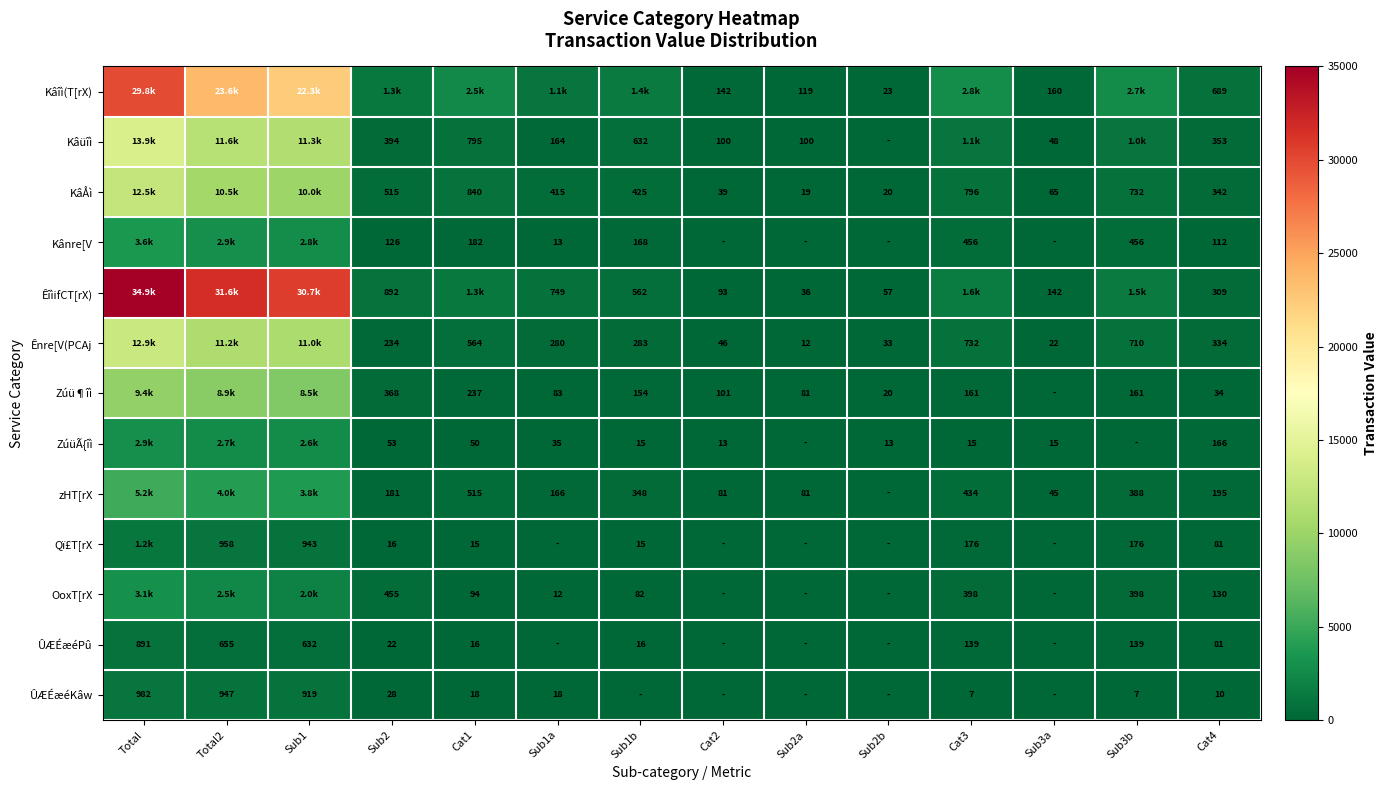

Is the value of Kânre[V at Sub1a greater than the value of ZúüÃ{îì at Cat4?

No